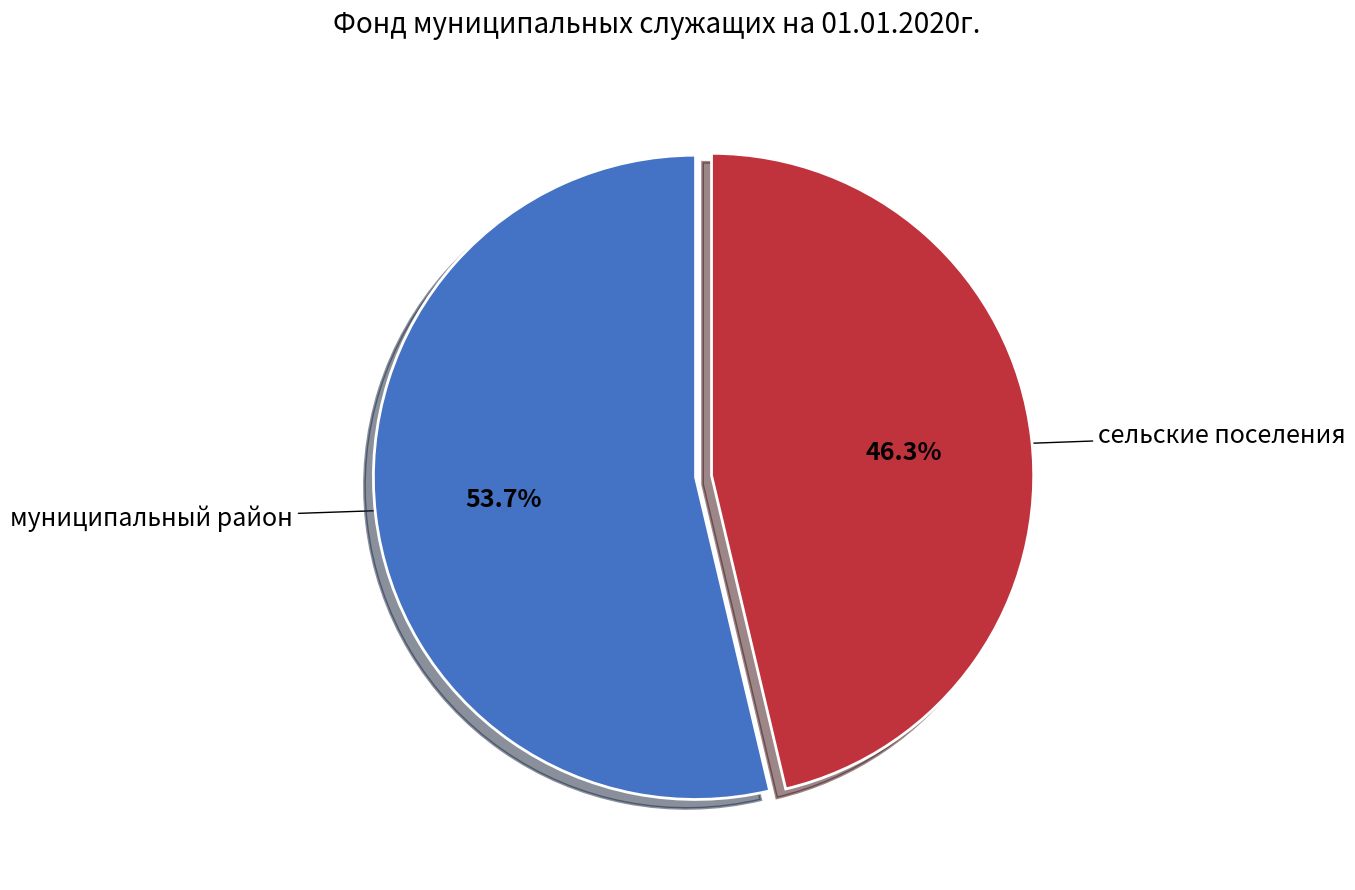

Approximately how many times larger is the value at муниципальный район compared to сельские поселения?

1.2